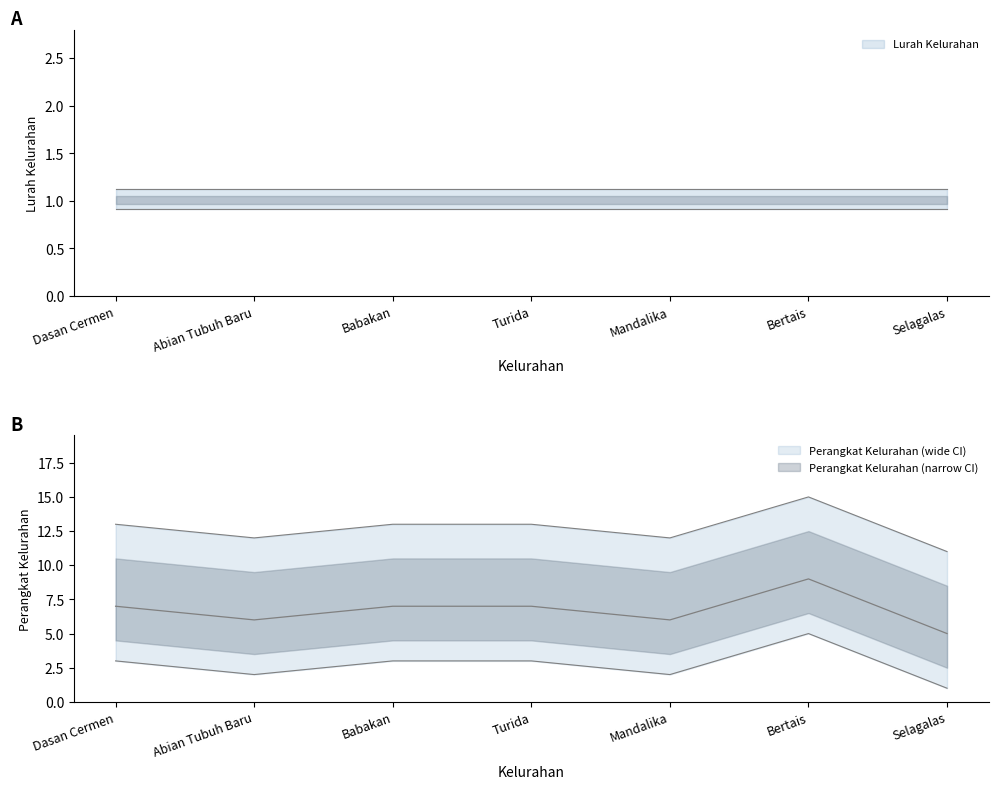

List the labels in order of value, largest first.

Bertais, Dasan Cermen, Babakan, Turida, Abian Tubuh Baru, Mandalika, Selagalas